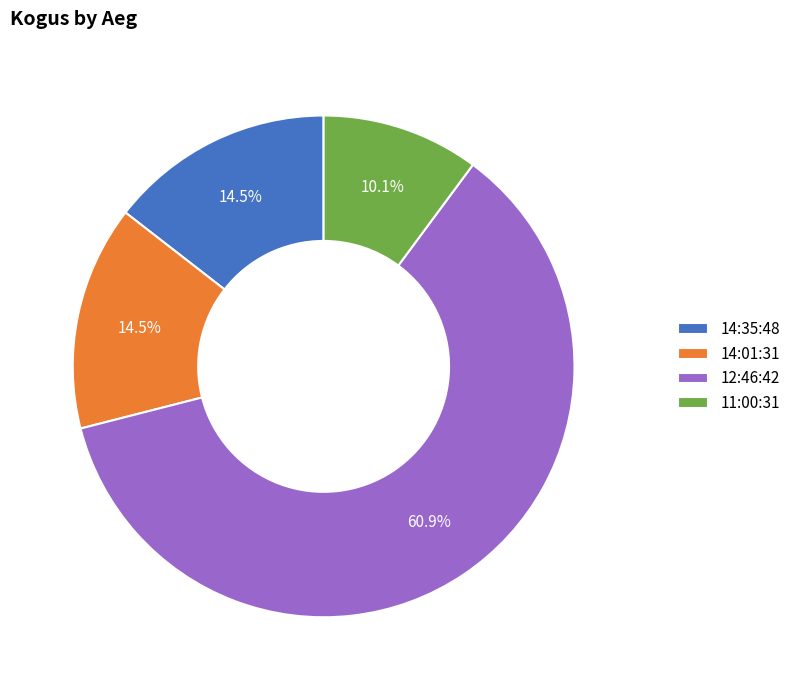

How many slices are in this pie chart?

4